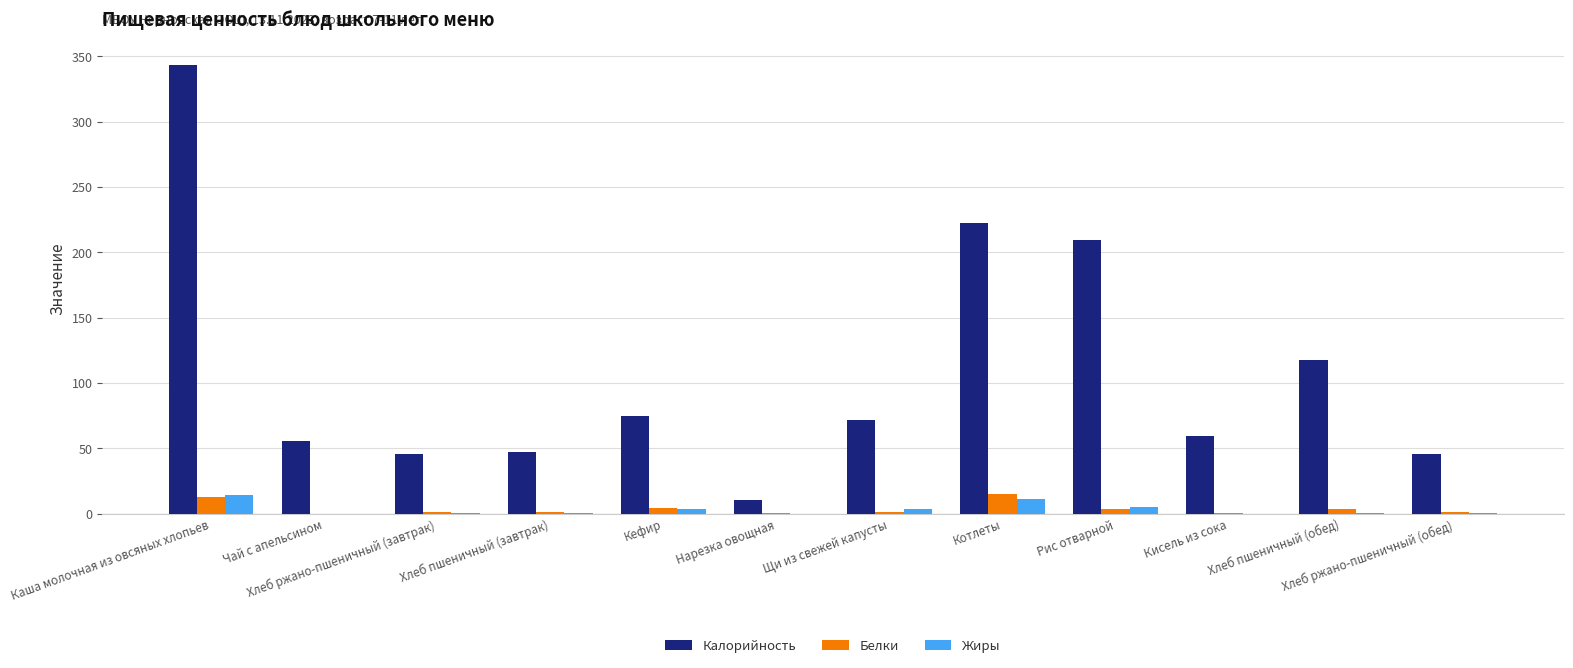

The Калорийность series shows 71.8 at Щи из свежей капусты. True or false?

True